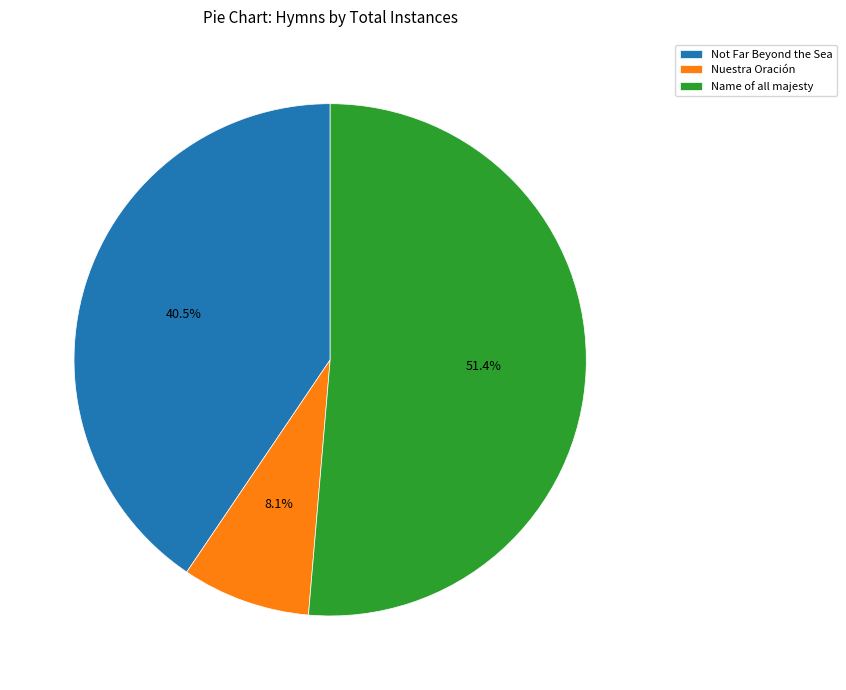

Which category has the smallest portion of the pie?

Nuestra Oración